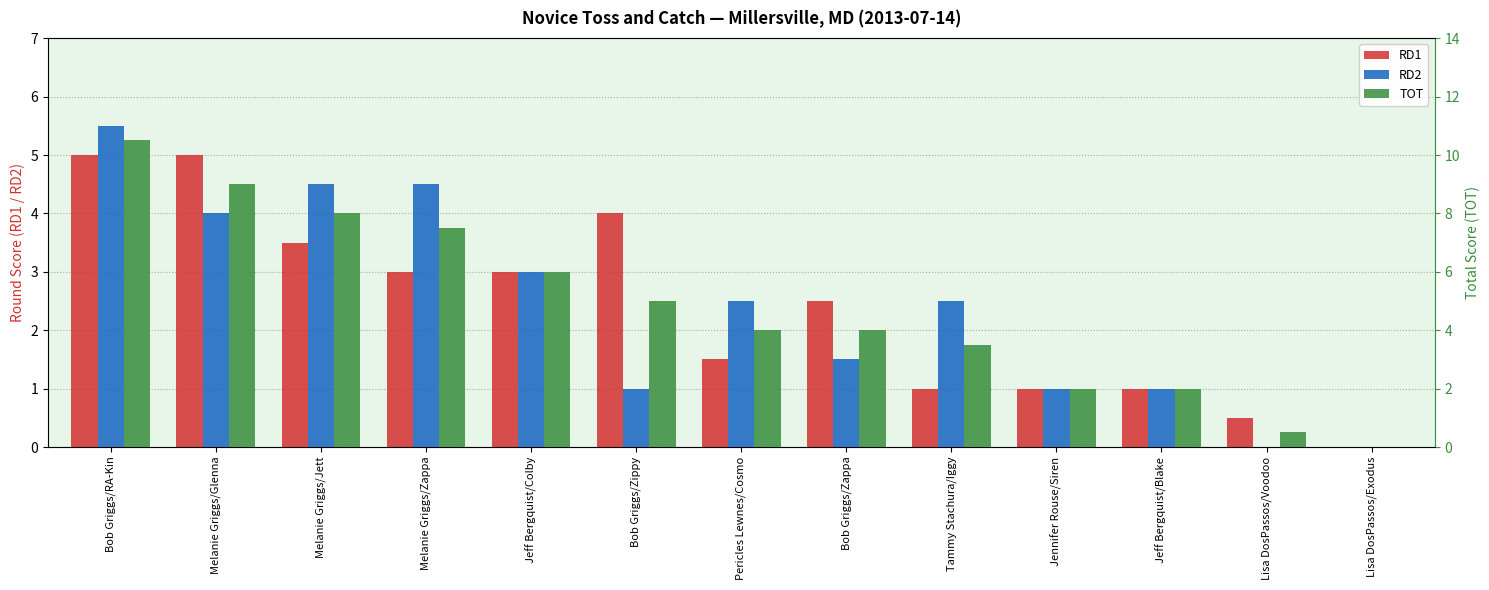

How many values in the RD2 series are below 2?

6